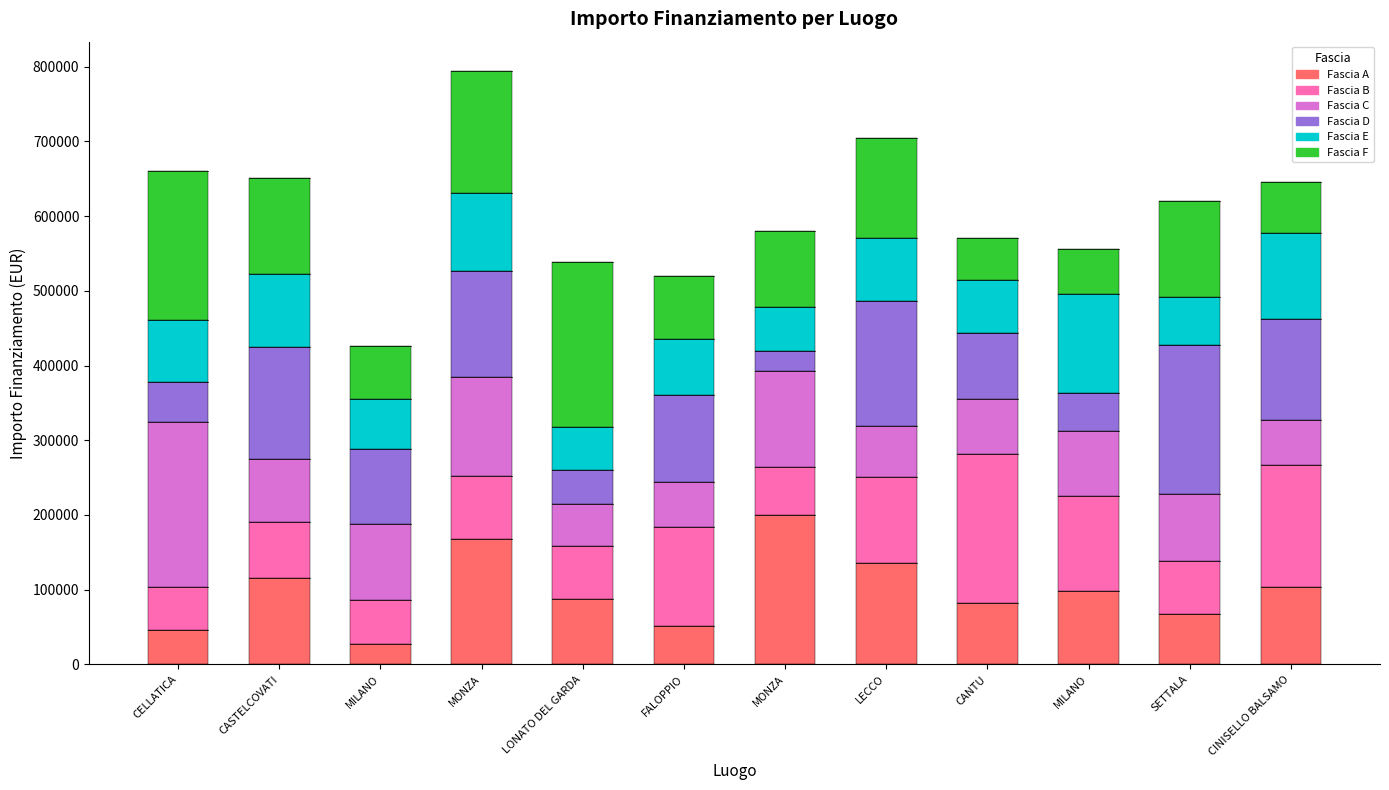

What is the average value of the Fascia C series?

96826.6